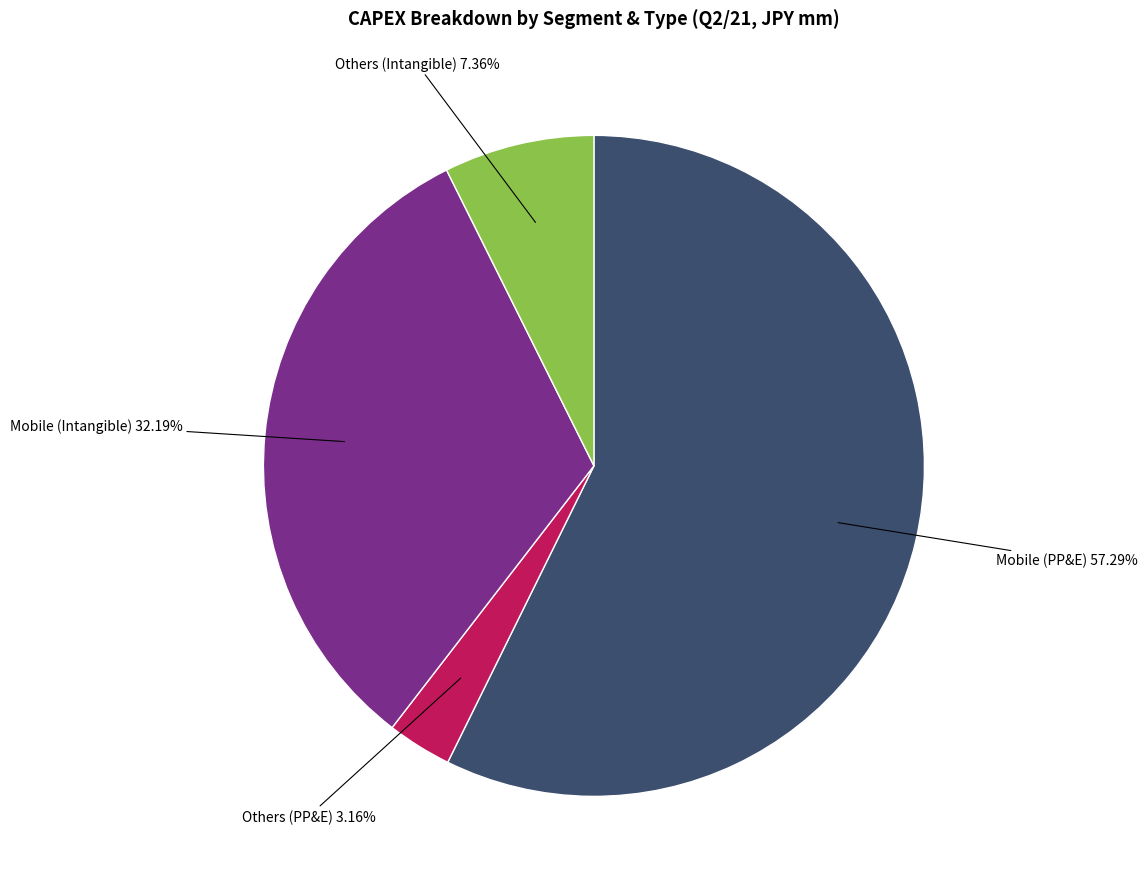

What is the largest slice in the pie chart?

Mobile (PP&E)